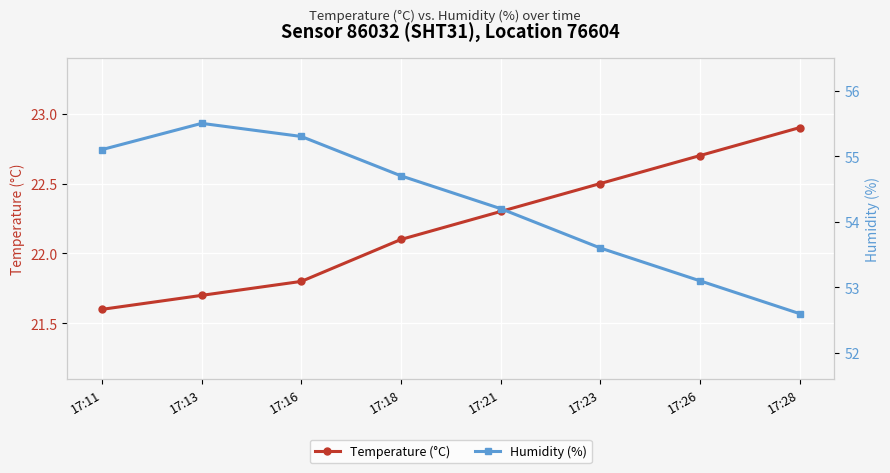

List the labels in order of Temperature (°C) value, smallest first.

17:11, 17:13, 17:16, 17:18, 17:21, 17:23, 17:26, 17:28